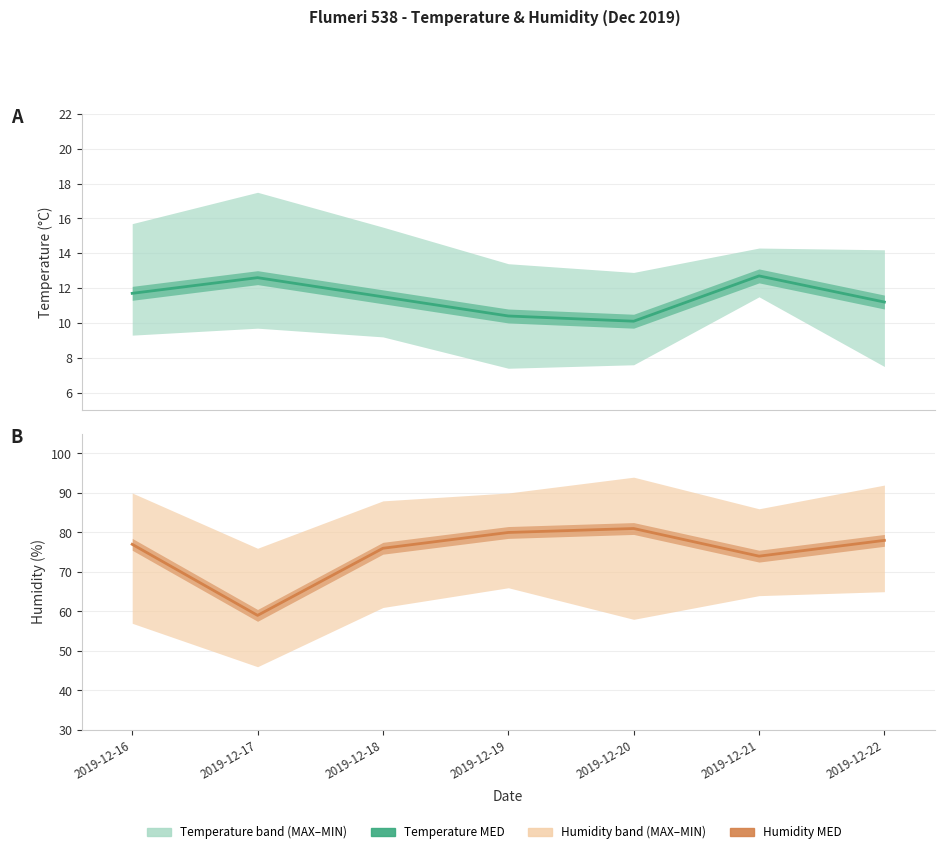

Where is the first local maximum for Temp MED?

2019-12-17